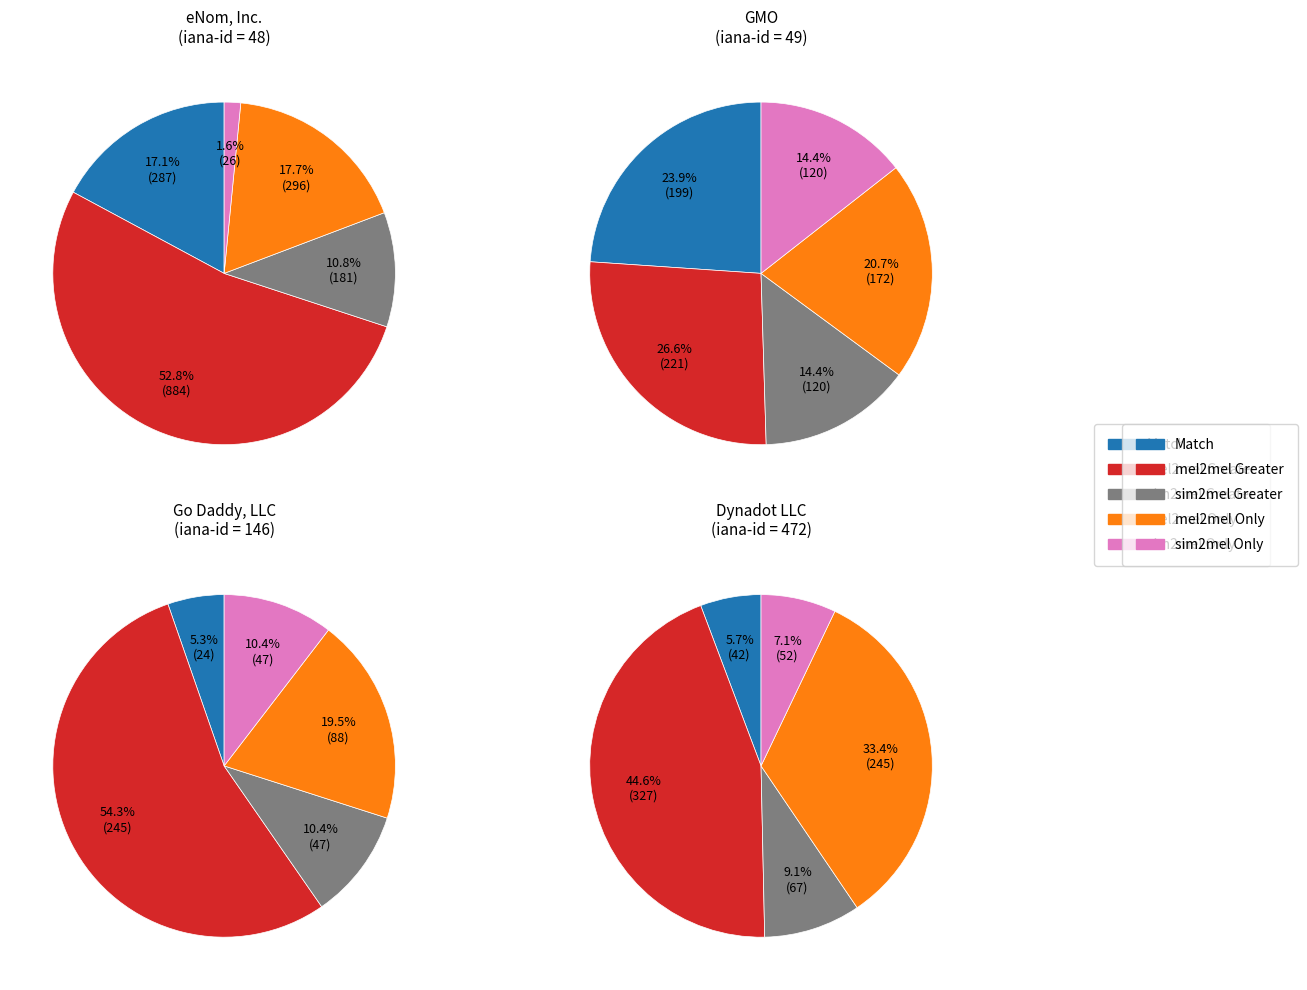

Rank the series by their maximum value, from lowest to highest.

sim2mel Only, sim2mel Greater, Match, mel2mel Only, mel2mel Greater